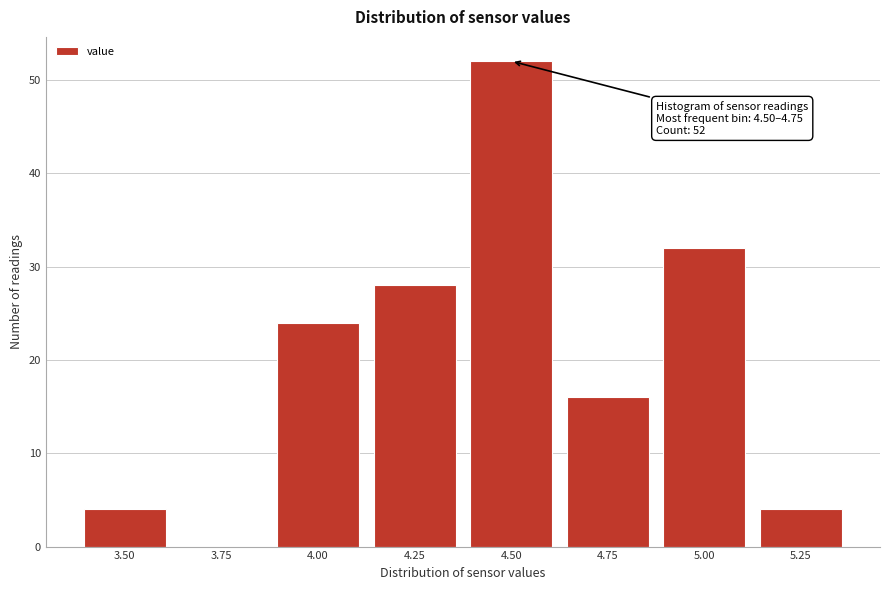

Reading left to right, transcribe all the data shown in this chart.

3.50=4	3.75=0	4.00=24	4.25=28	4.50=52	4.75=16	5.00=32	5.25=4